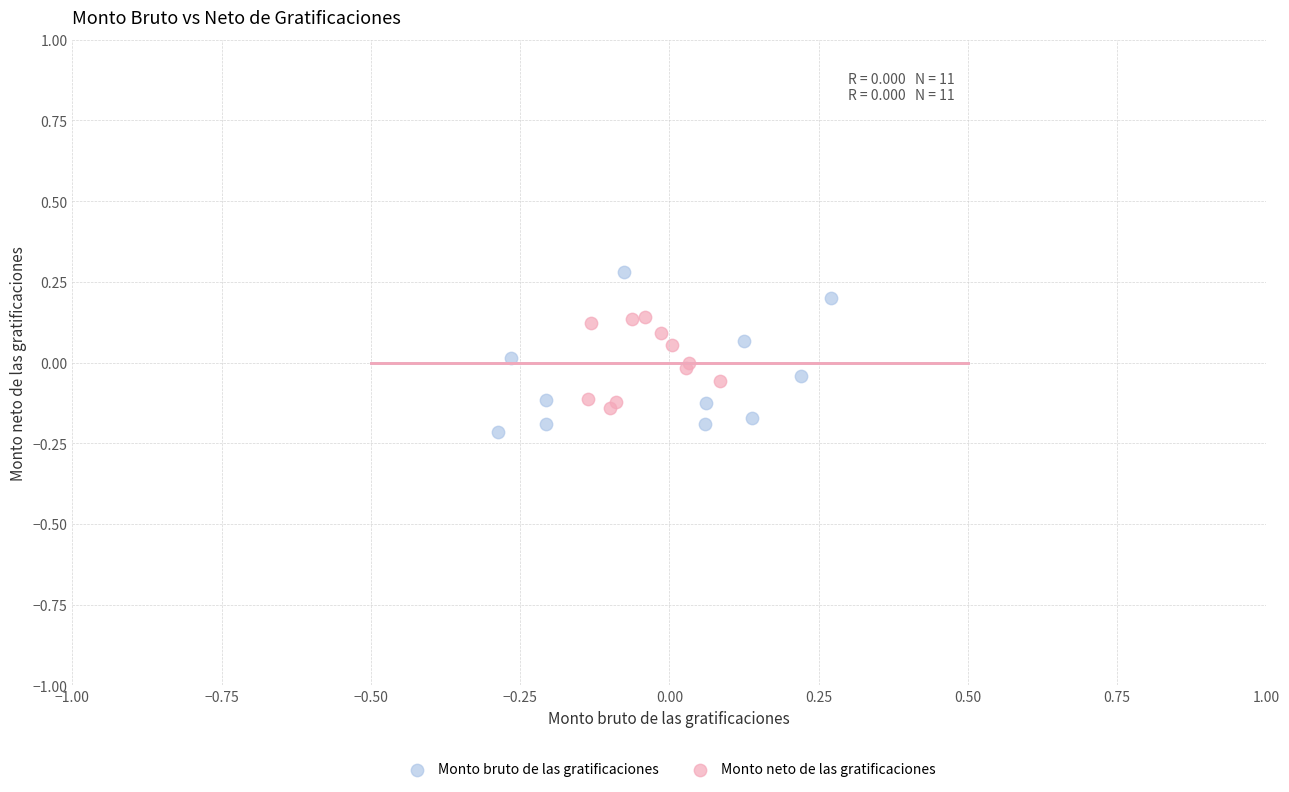

Which series has the widest spread of Y values?

Monto bruto de las gratificaciones